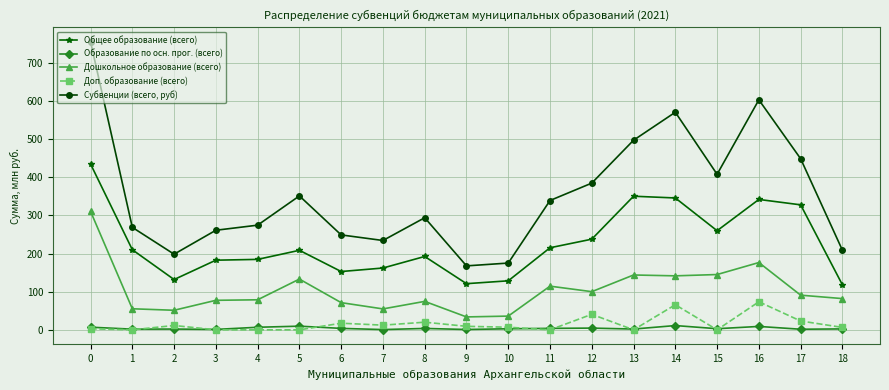

True or false: Субвенции (всего, руб) has more than 0 points higher than both neighbors.

True